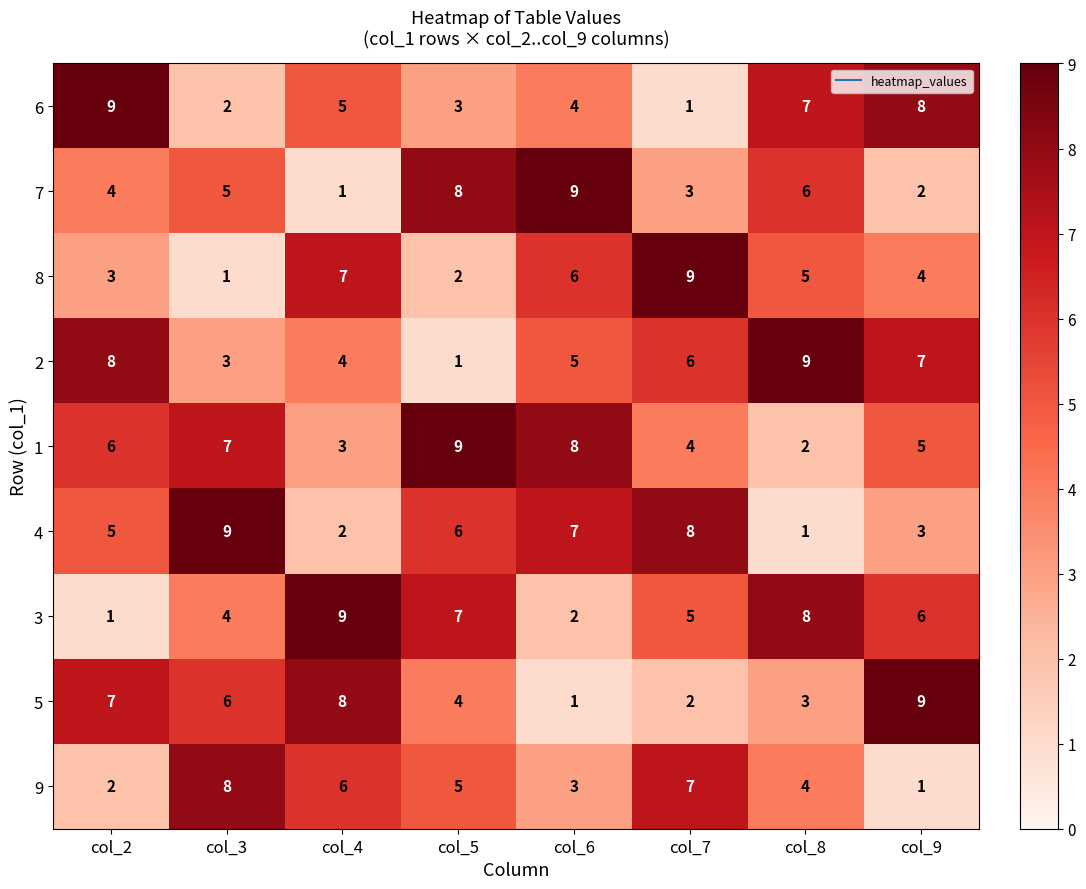

At how many categories does at least one series exceed 3?

8